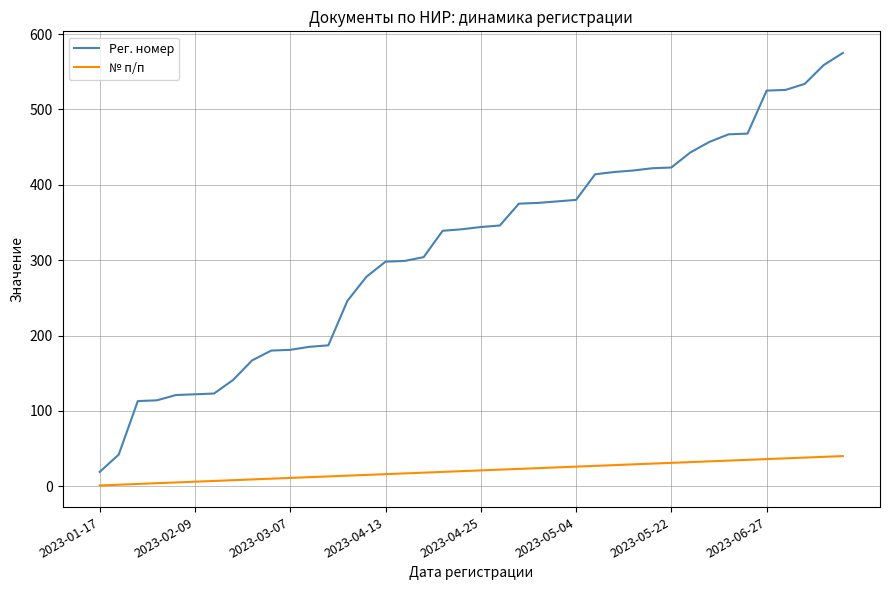

List the series in order of their peak value, highest first.

Рег. номер, № п/п